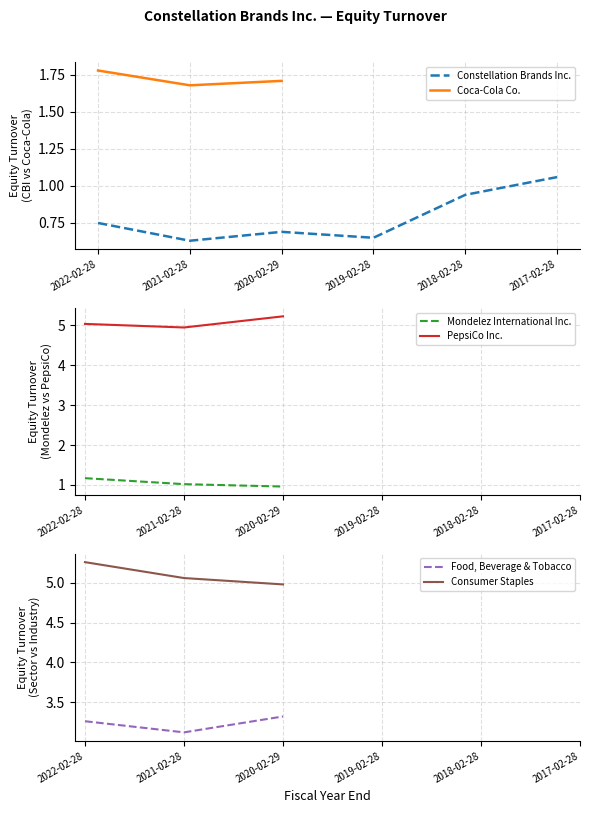

How many Constellation Brands Inc. values are between 0 and 1?

5